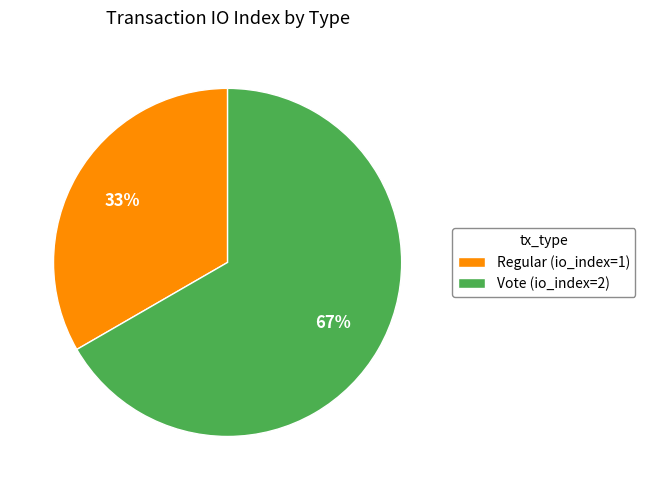

What percentage is the Regular slice, to the nearest percent?

33%